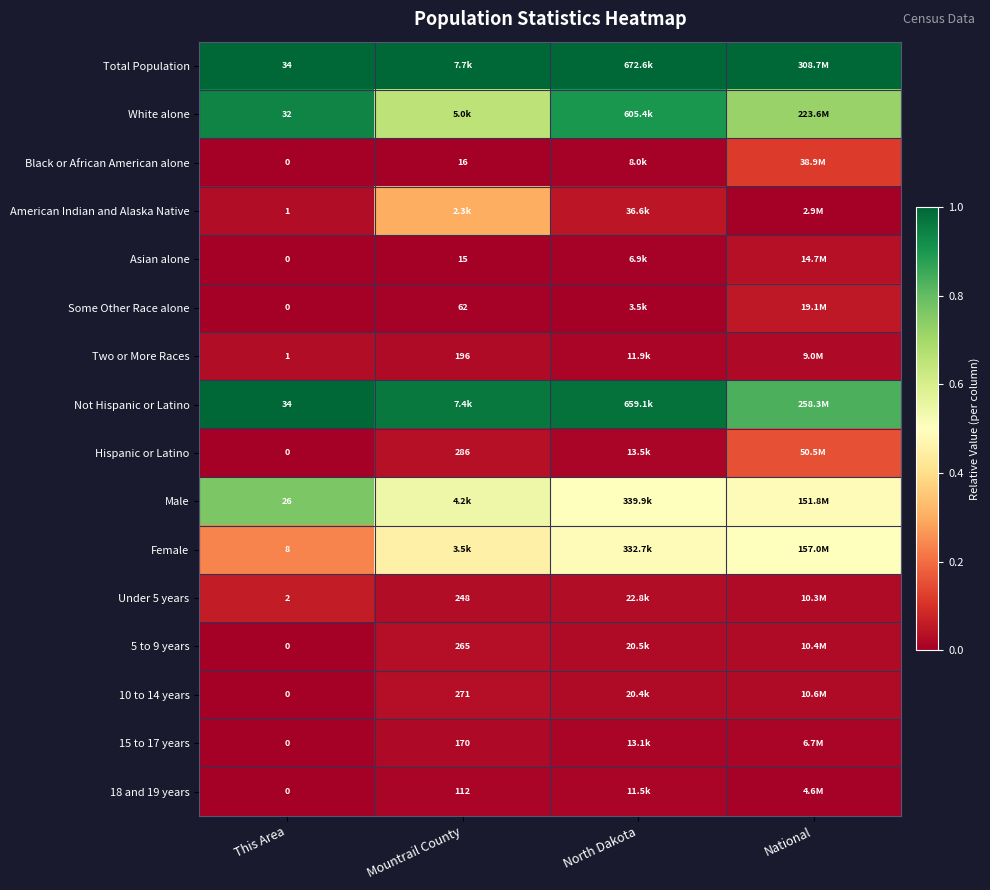

Is the value of Some Other Race alone at Mountrail County greater than the value of Total Population at This Area?

Yes